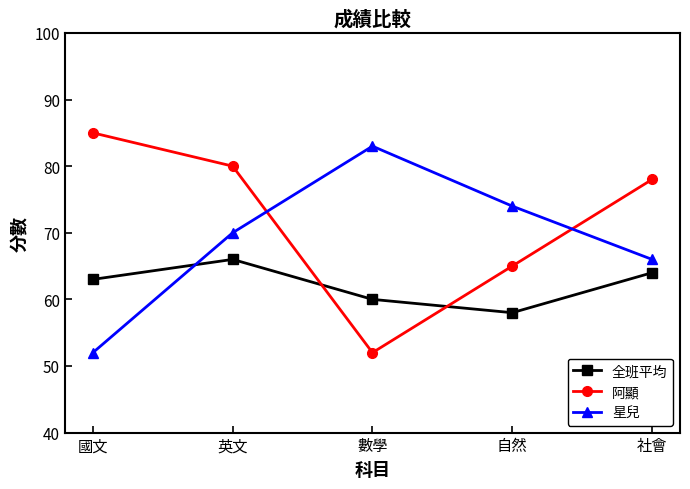

List the series in order of their peak value, lowest first.

全班平均, 星兒, 阿顯